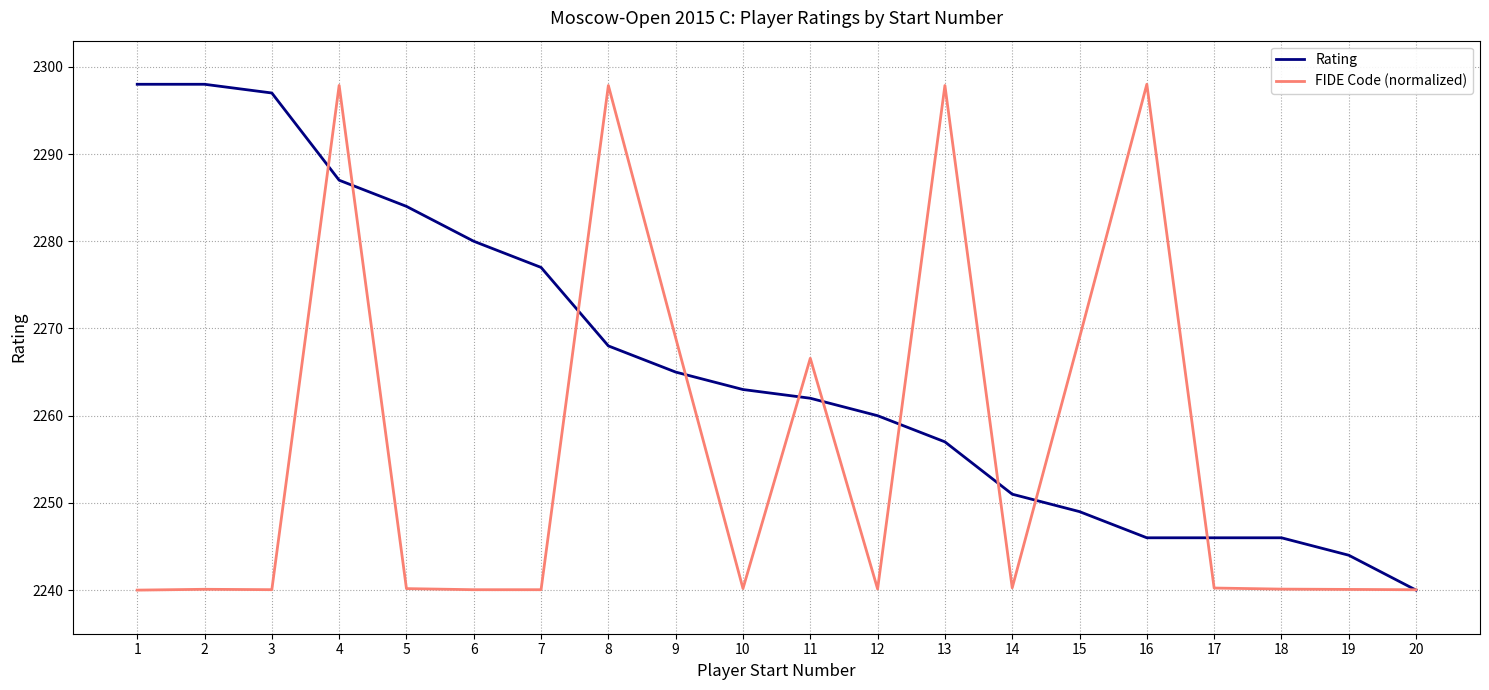

What is the difference between the Rating values at 4 and 1?

11.0